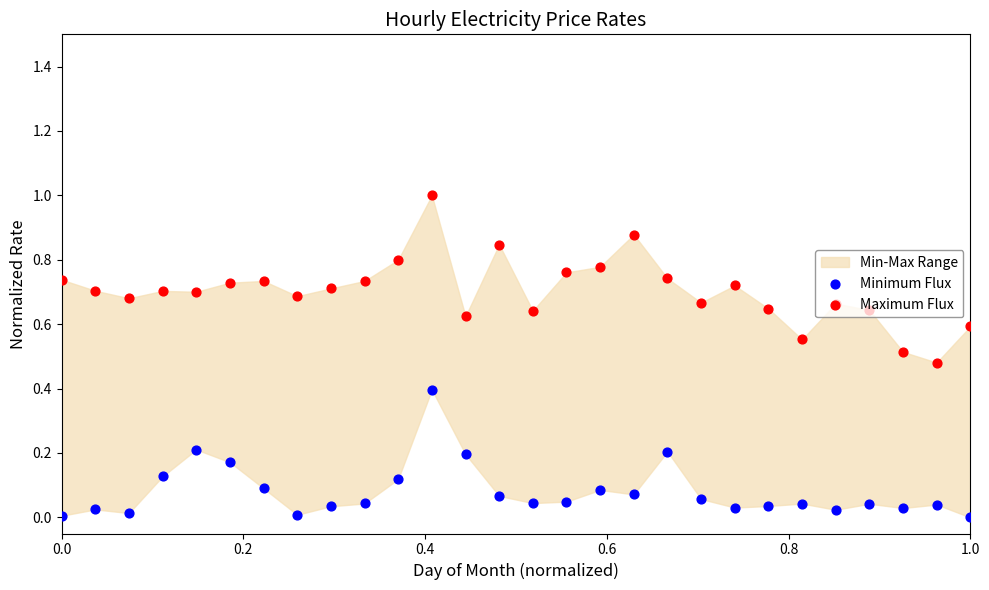

Is the value of Maximum Flux at 24 greater than the value of Minimum Flux at 1.0?

Yes